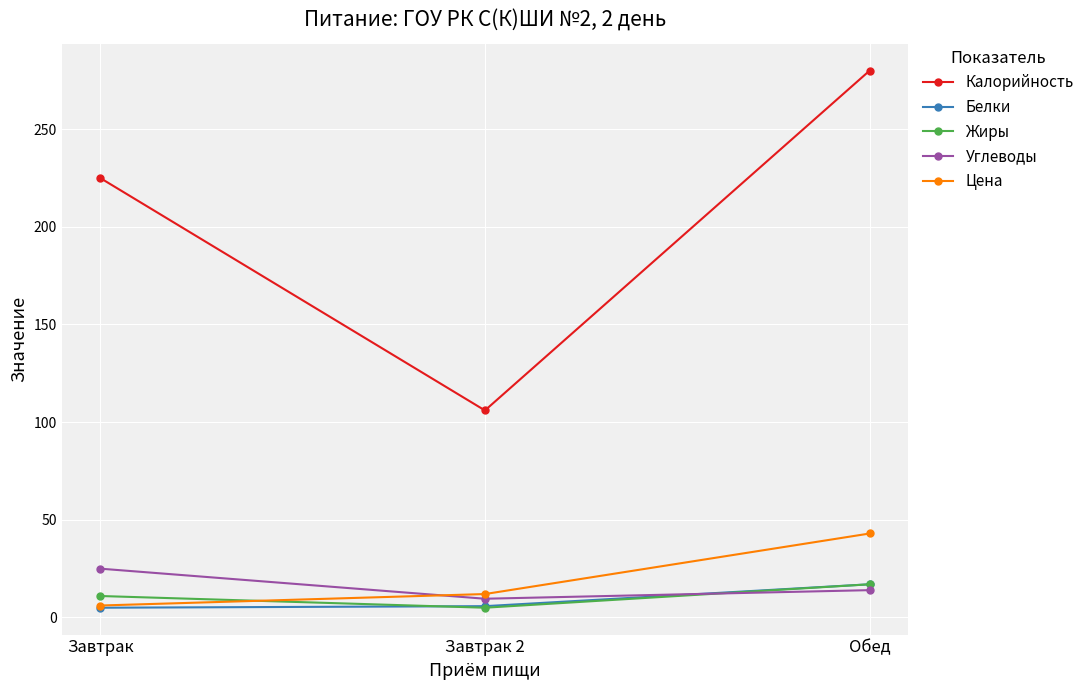

True or false: Калорийность has a value of 327.3 at Завтрак.

False